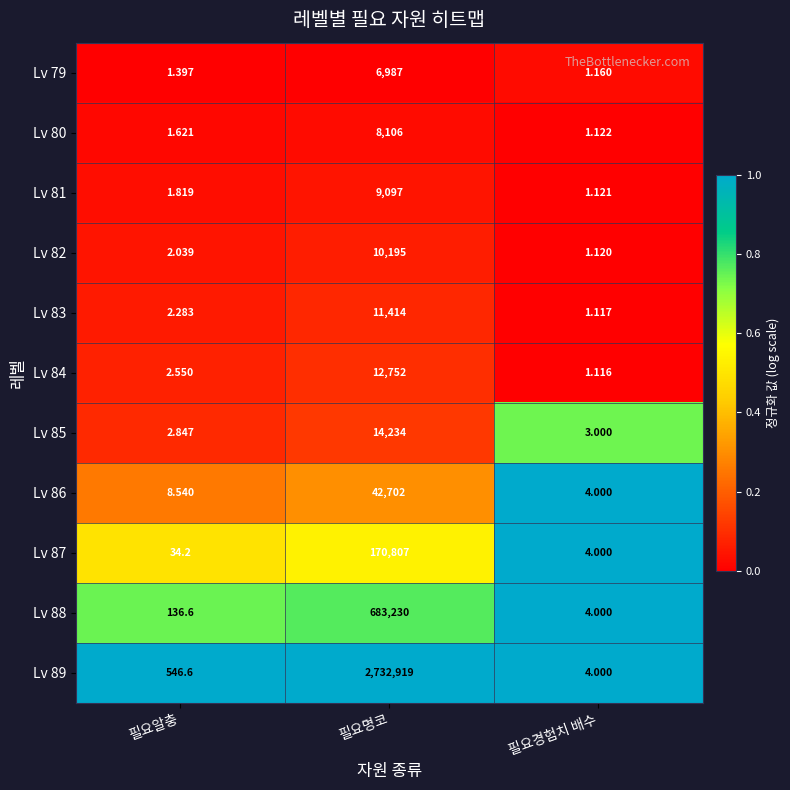

Is the value of Lv 84 at 필요경험치 배수 greater than the value of Lv 86 at 필요경험치 배수?

No